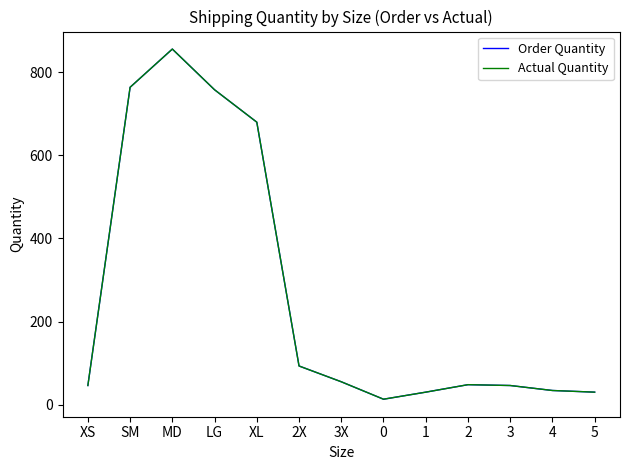

Does the chart display data point markers on the line(s)?

No